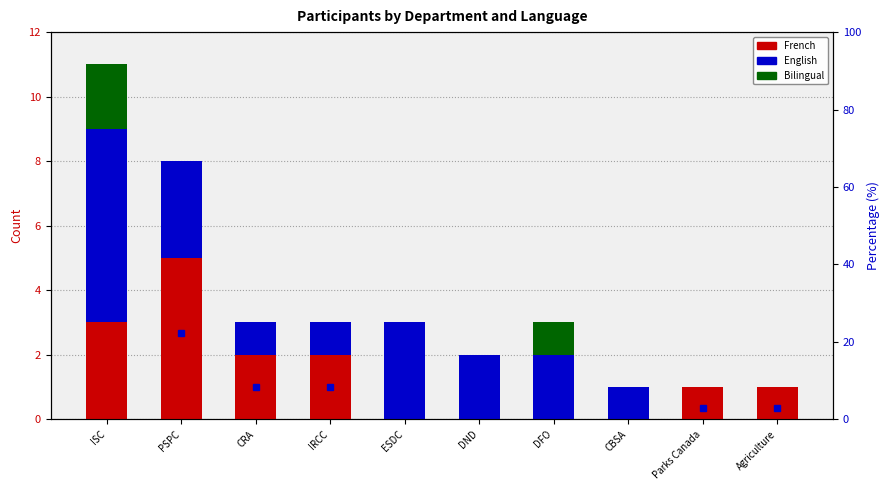

How many values in the French series exceed 1?

4